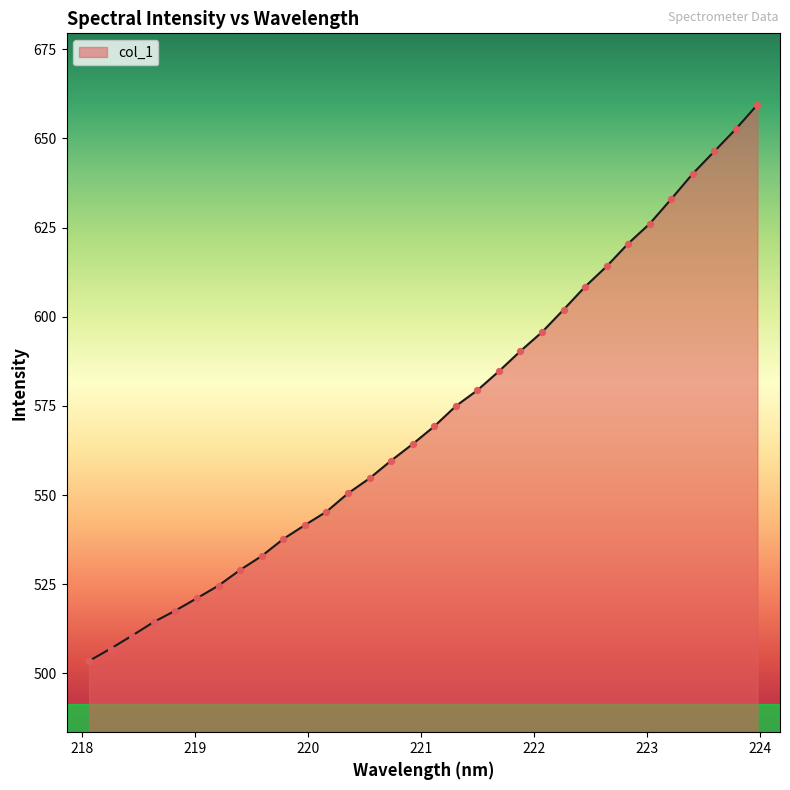

What is the greatest value displayed?

659.5